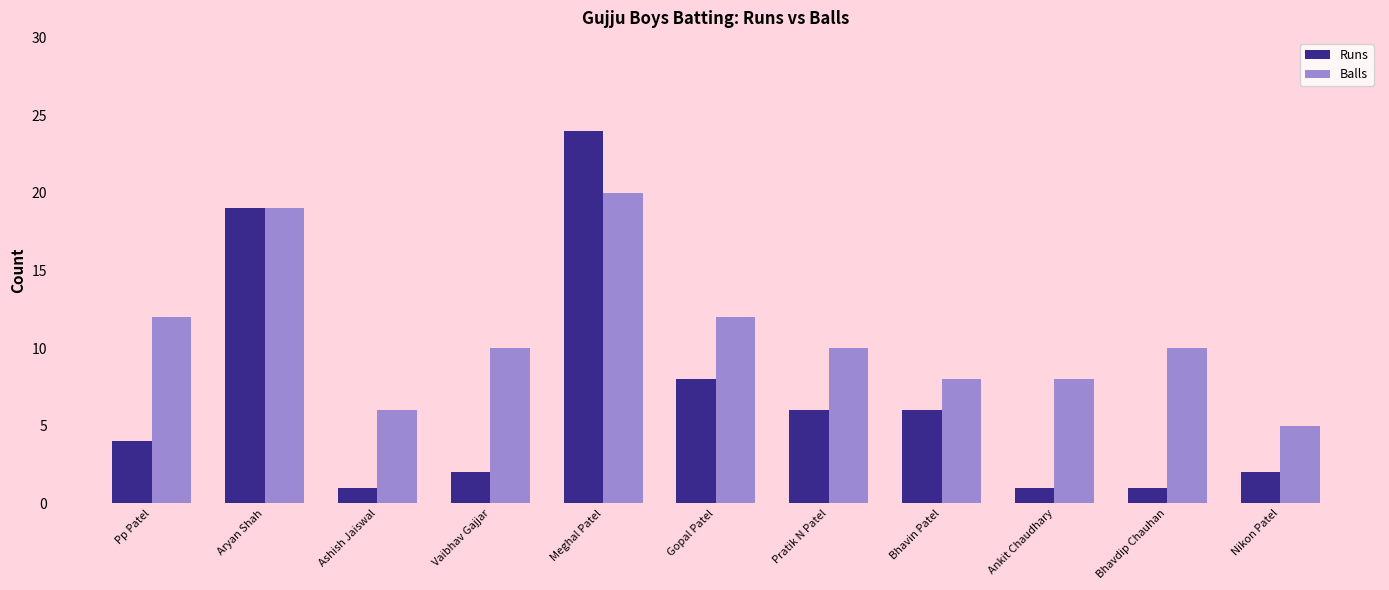

How many data points does each series have?

11